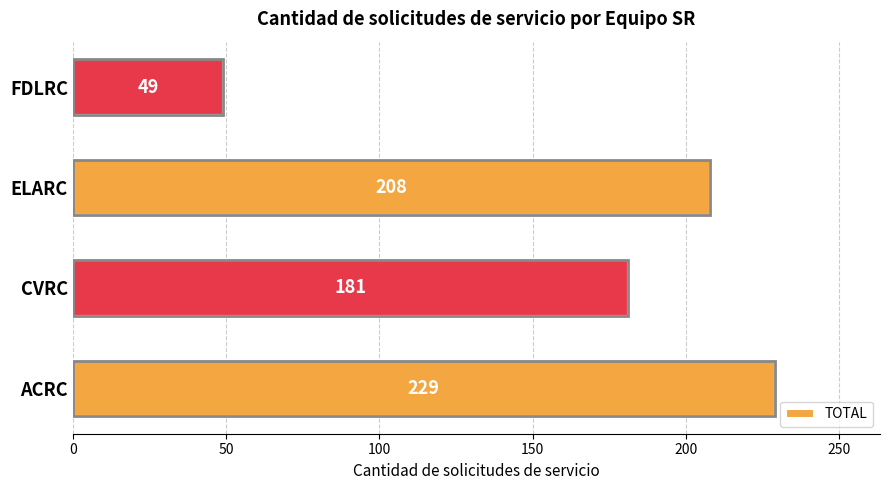

How many series are shown in this chart?

1